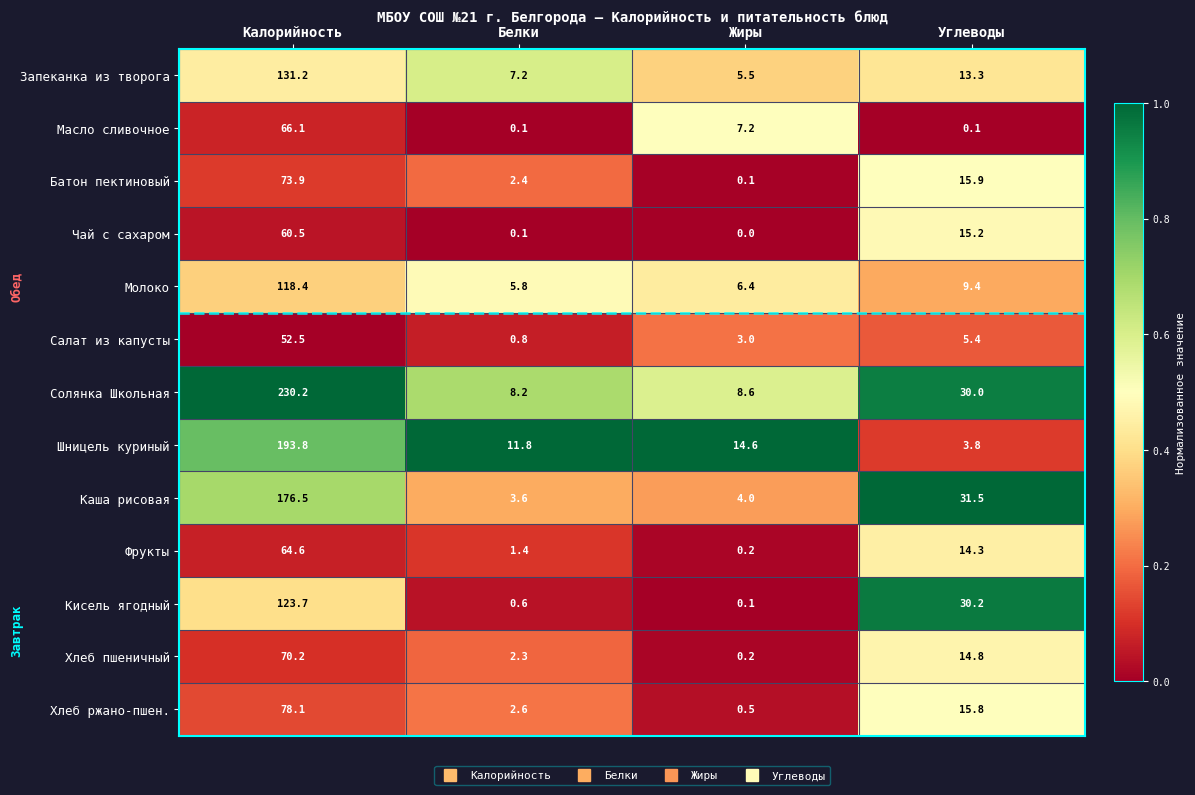

Which series changed the most between Калорийность and Углеводы?

Солянка Школьная